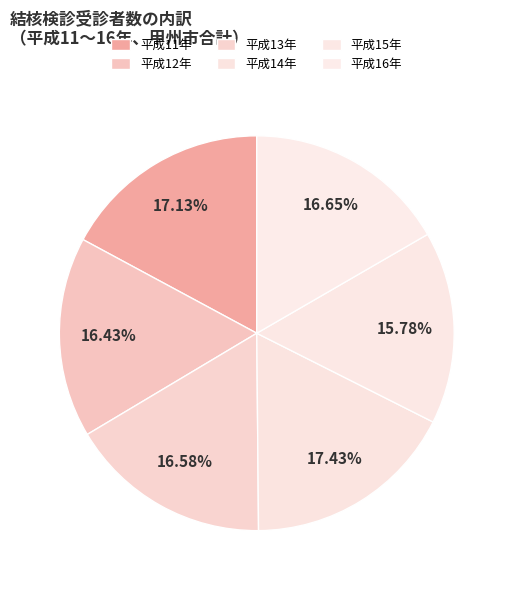

Count the number of slices in the pie.

6